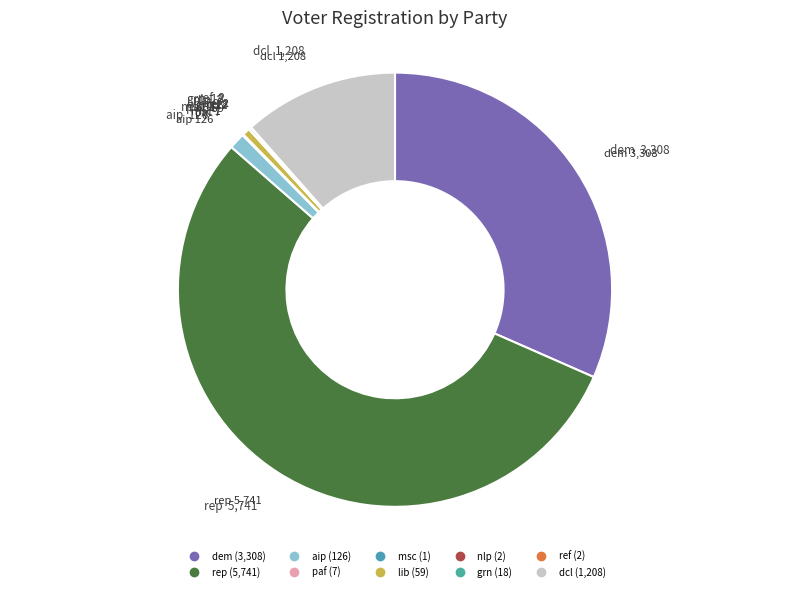

How much of the chart is everything except nlp?

100.0%